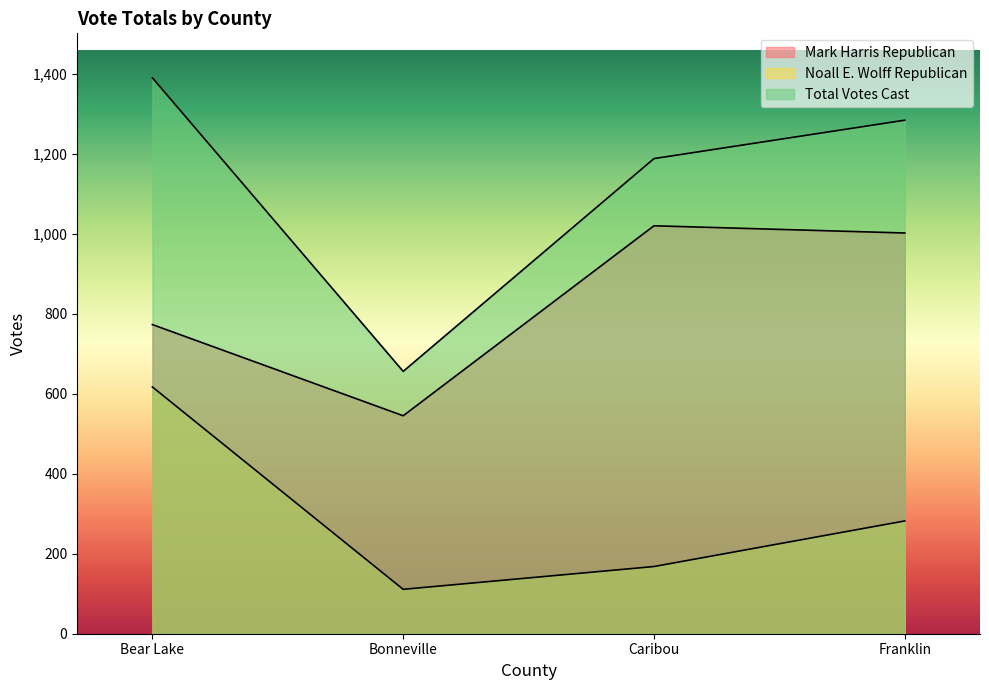

True or false: Noall E. Wolff Republican and Mark Harris Republican intersect in this chart.

False